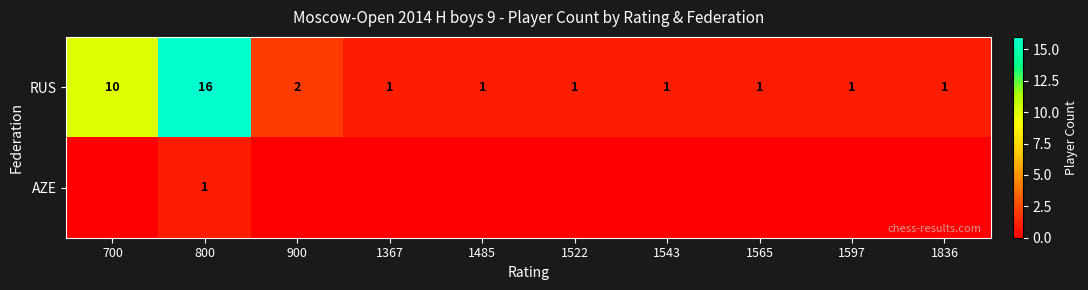

What is the difference between the highest and lowest values at 800?

15